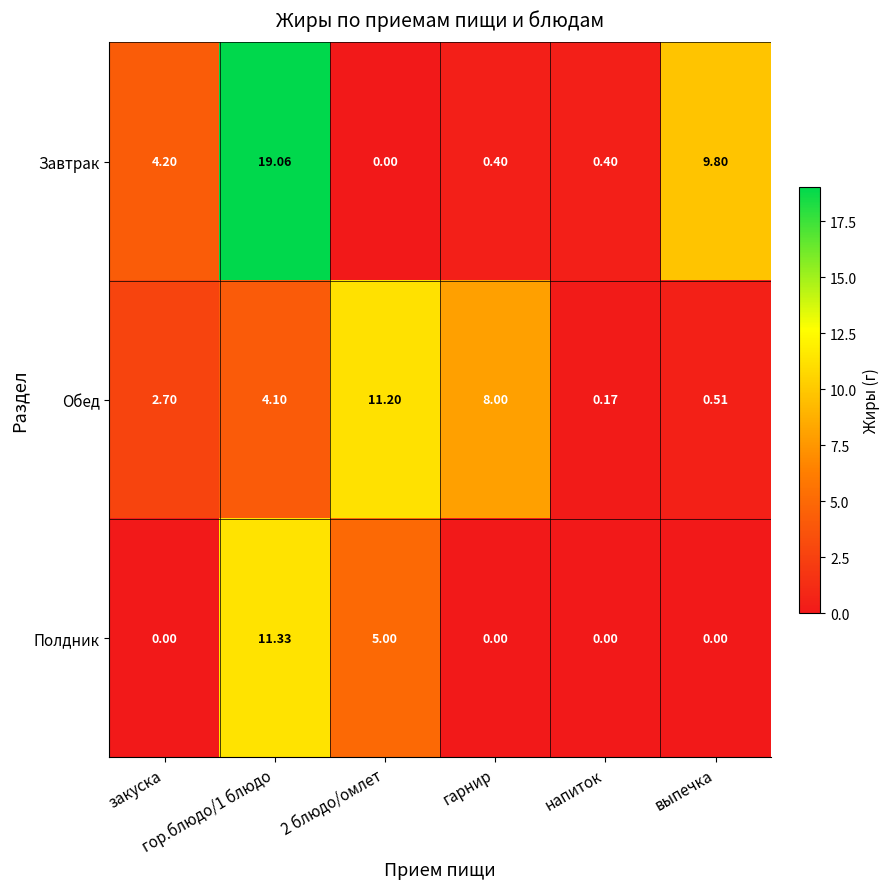

Which series has the widest spread of values?

Завтрак